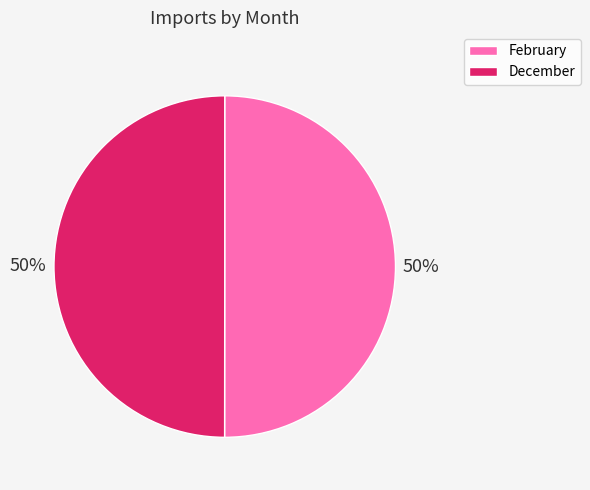

To the nearest percent, what is the combined percentage of February and December?

100%